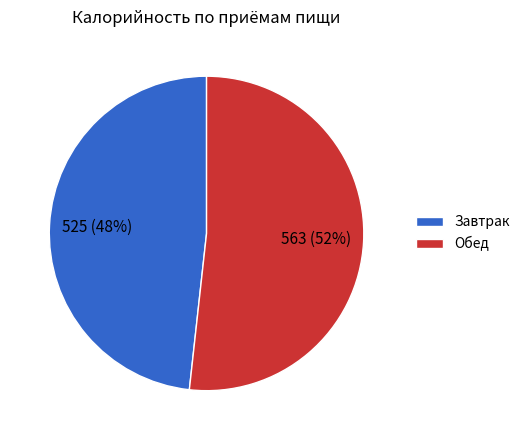

Count the number of slices in the pie.

2